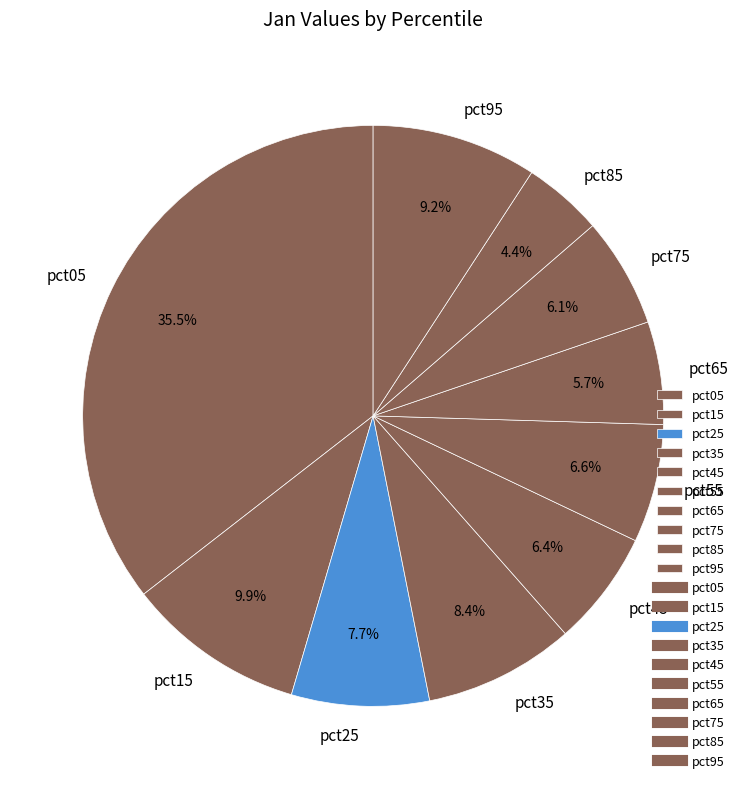

Which slice is the smallest?

pct85